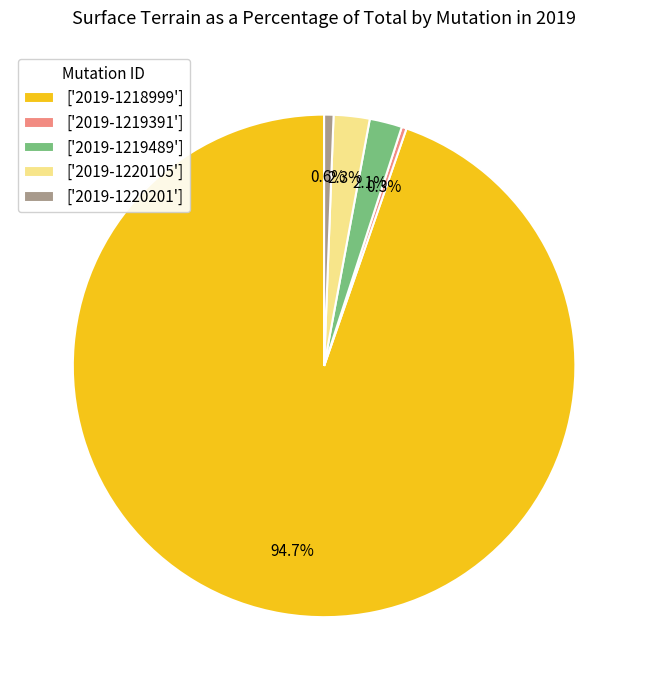

What is the total percentage of ['2019-1219489'] and ['2019-1220201']?

2.7%